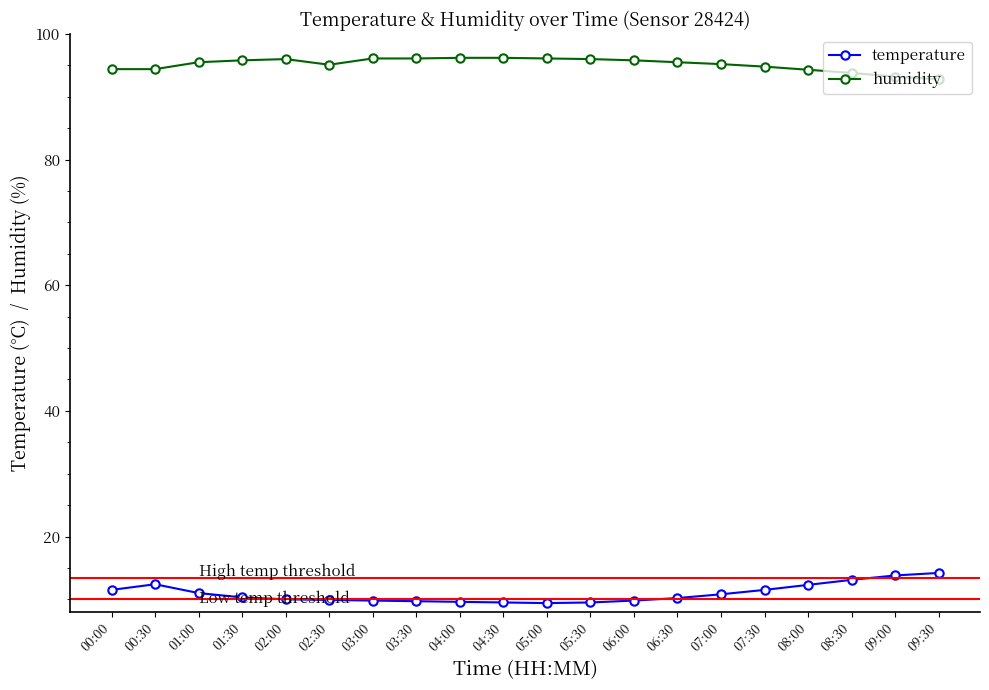

True or false: humidity has a value of 96.2 at 04:30.

True